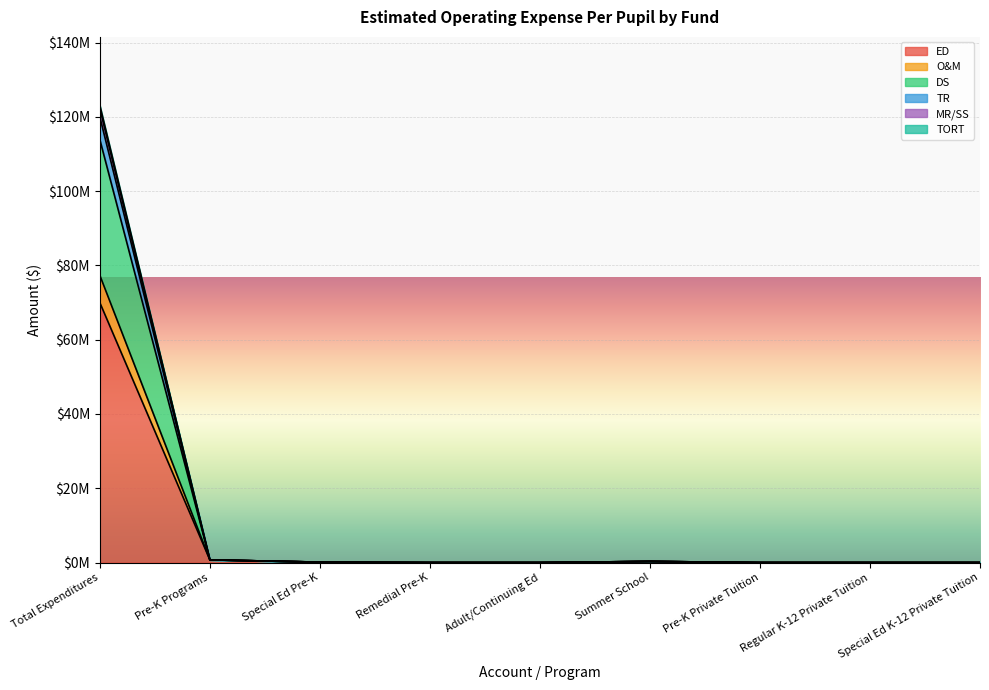

At which category does the chart reach its peak across all series?

Total Expenditures